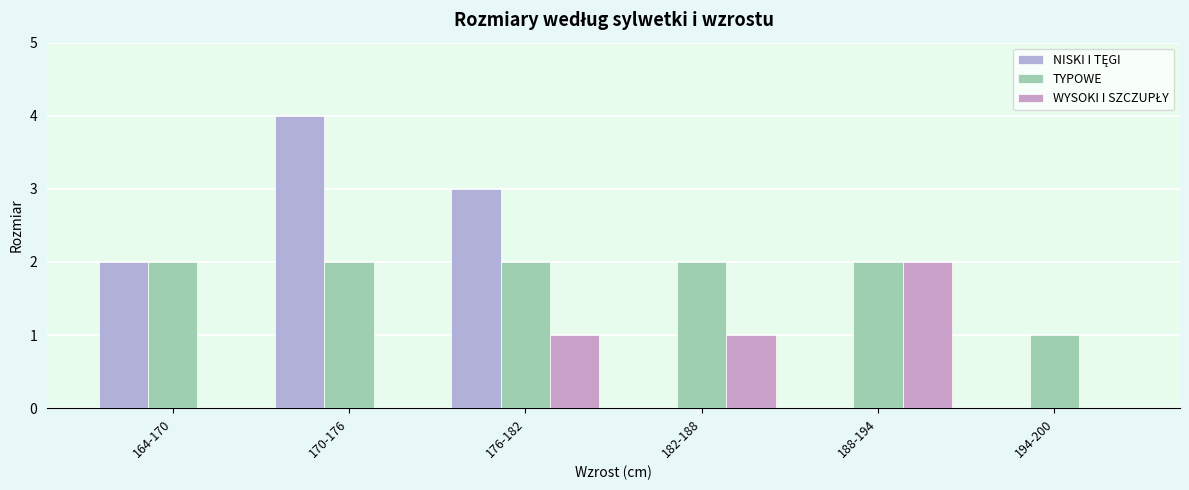

How many data points does each series have?

6